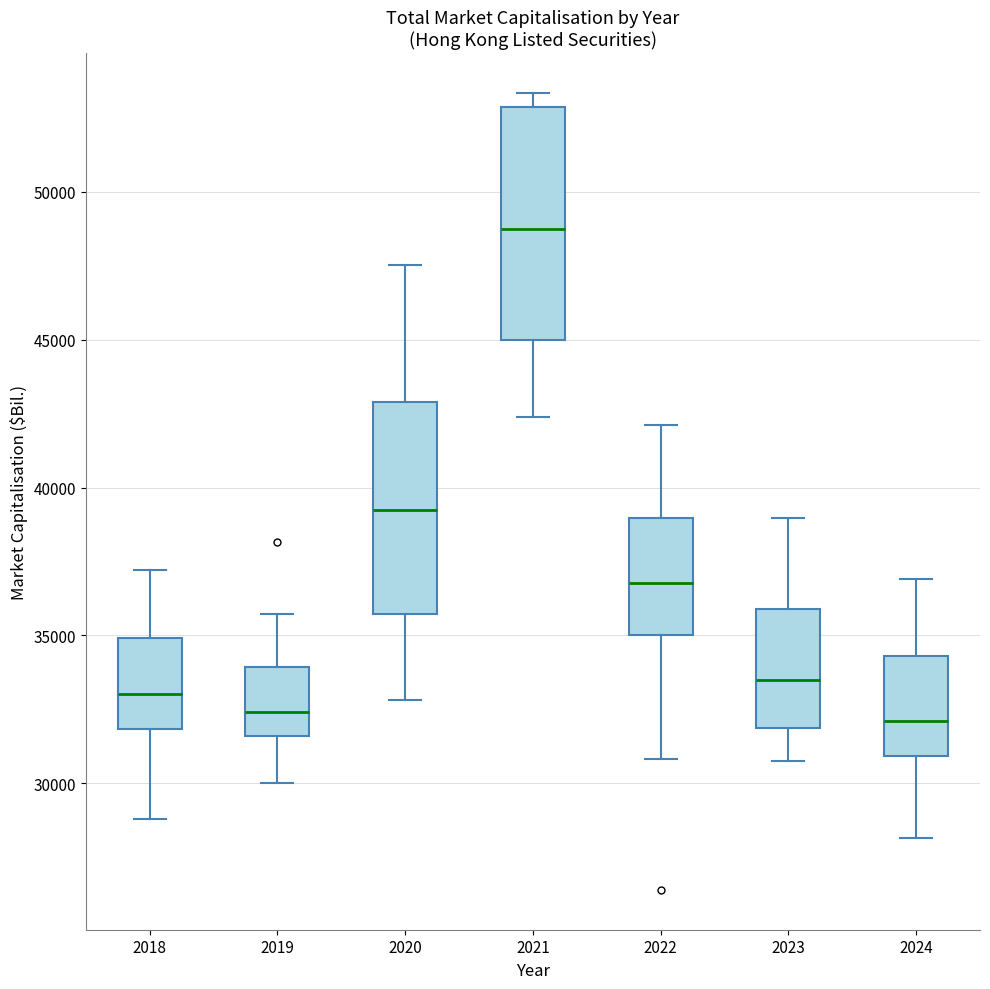

Where does the median line of the box at x = 2020 sit on the y-axis? The values are not printed on the chart, so give them approximately, as read against the axis.

39000